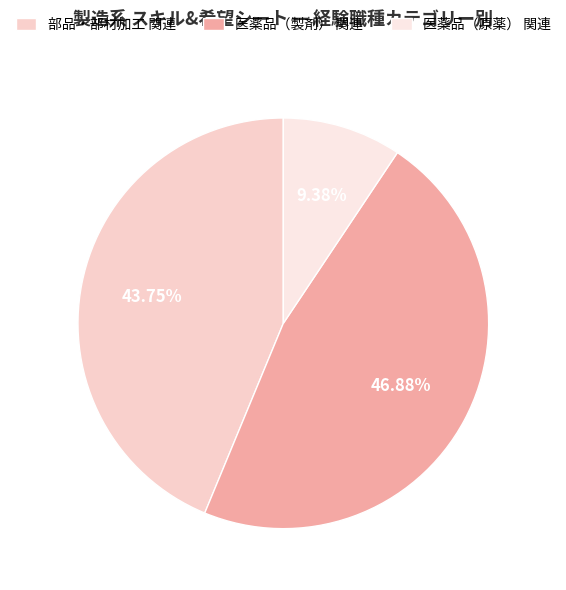

Which slice is the smallest?

医薬品（原薬） 関連